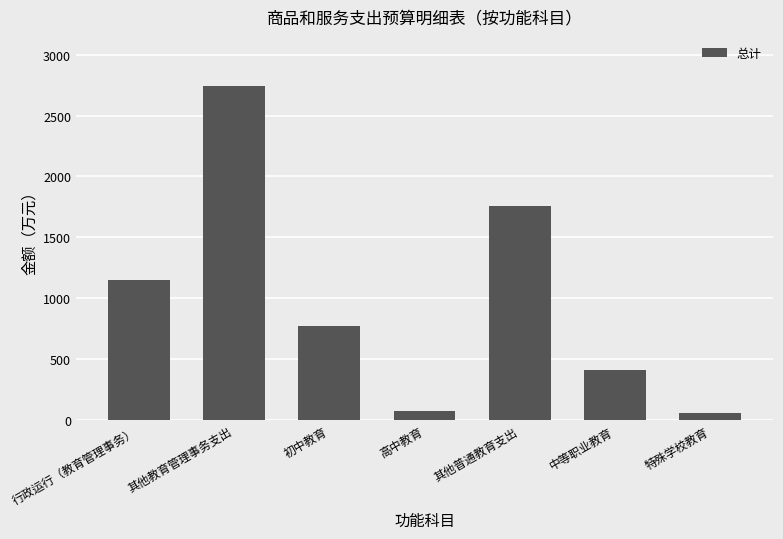

How many series are shown in this chart?

1